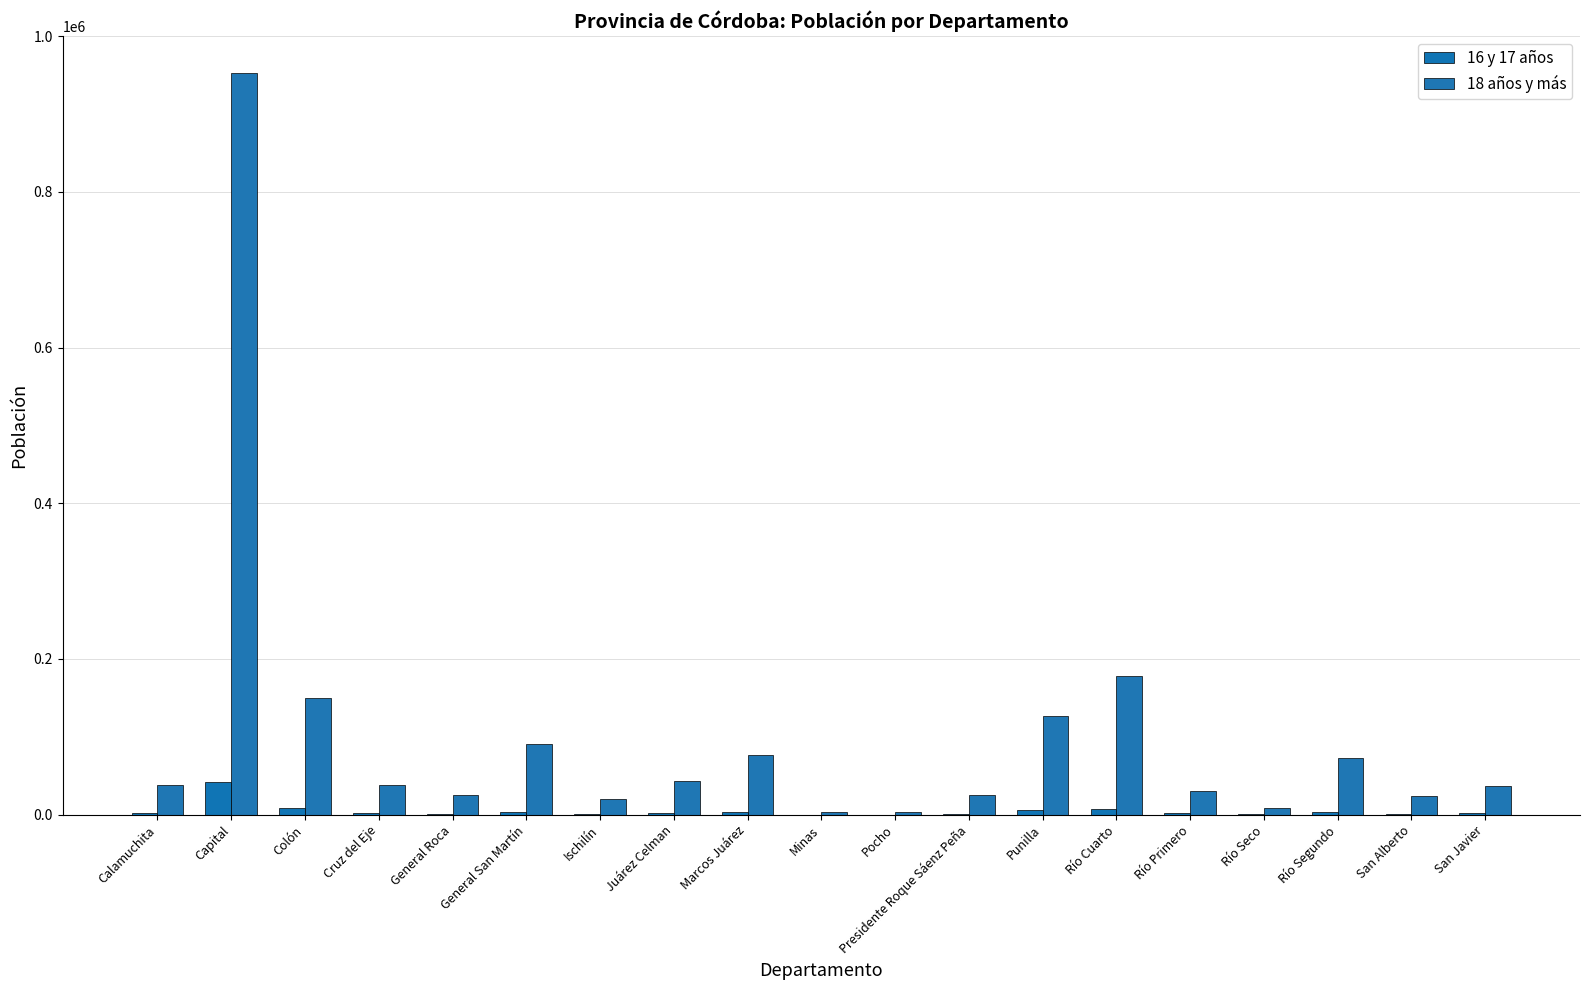

List the series in order of their peak value, lowest first.

16 y 17 años, 18 años y más